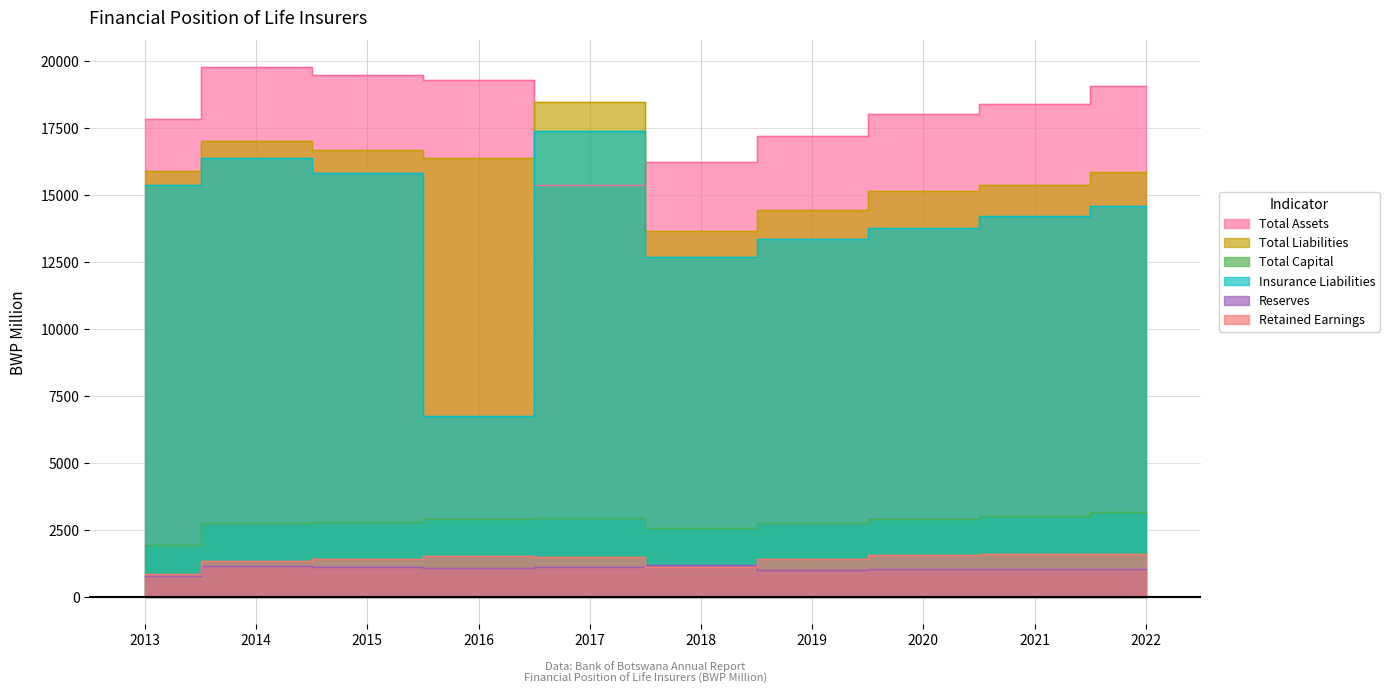

Is it true that Total Assets equals 30374.6 at 2019?

False